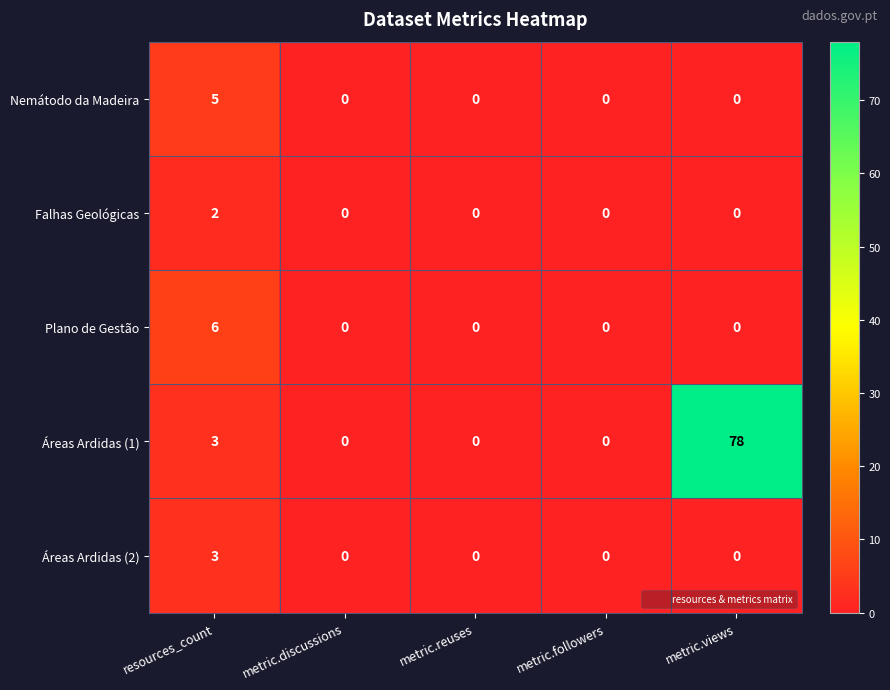

Reading left to right, extract all data points from this chart.

Nemátodo da Madeira: resources_count=5	metric.discussions=0	metric.reuses=0	metric.followers=0	metric.views=0
Falhas Geológicas: resources_count=2	metric.discussions=0	metric.reuses=0	metric.followers=0	metric.views=0
Plano de Gestão: resources_count=6	metric.discussions=0	metric.reuses=0	metric.followers=0	metric.views=0
Áreas Ardidas (1): resources_count=3	metric.discussions=0	metric.reuses=0	metric.followers=0	metric.views=78
Áreas Ardidas (2): resources_count=3	metric.discussions=0	metric.reuses=0	metric.followers=0	metric.views=0